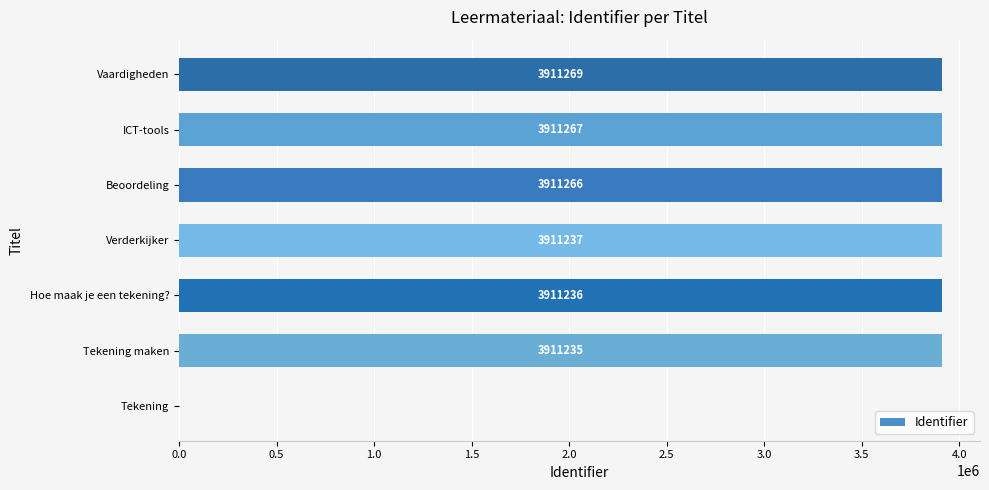

What is the ratio of the value at Tekening maken to the value at Verderkijker?

1.0